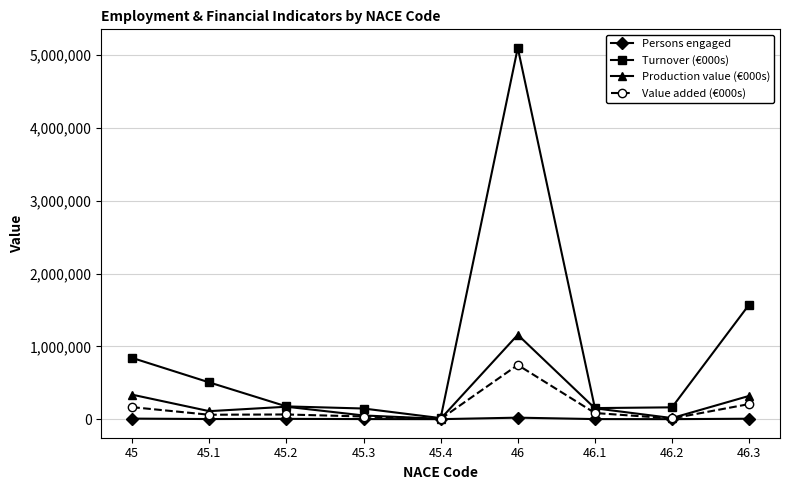

Which series has the widest spread of values?

Turnover (€000s)